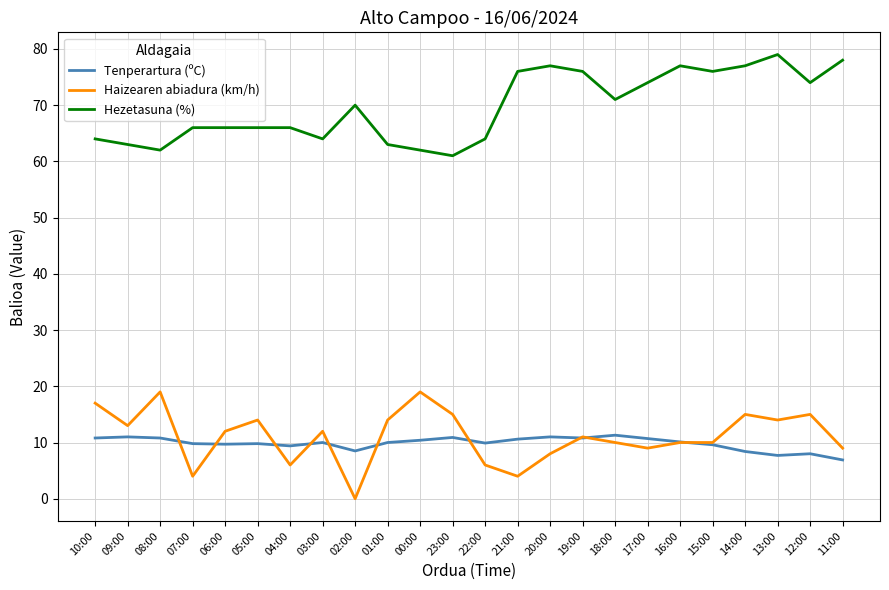

At which label does Hezetasuna (%) reach its peak?

13:00